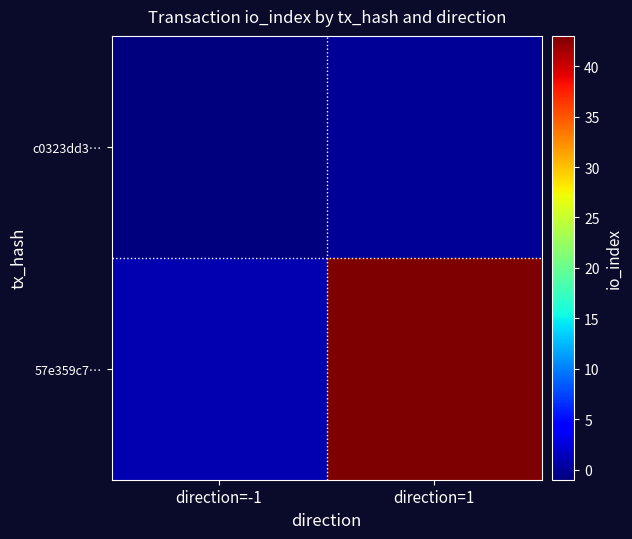

Which has a higher value, direction=1 or direction=-1?

direction=1